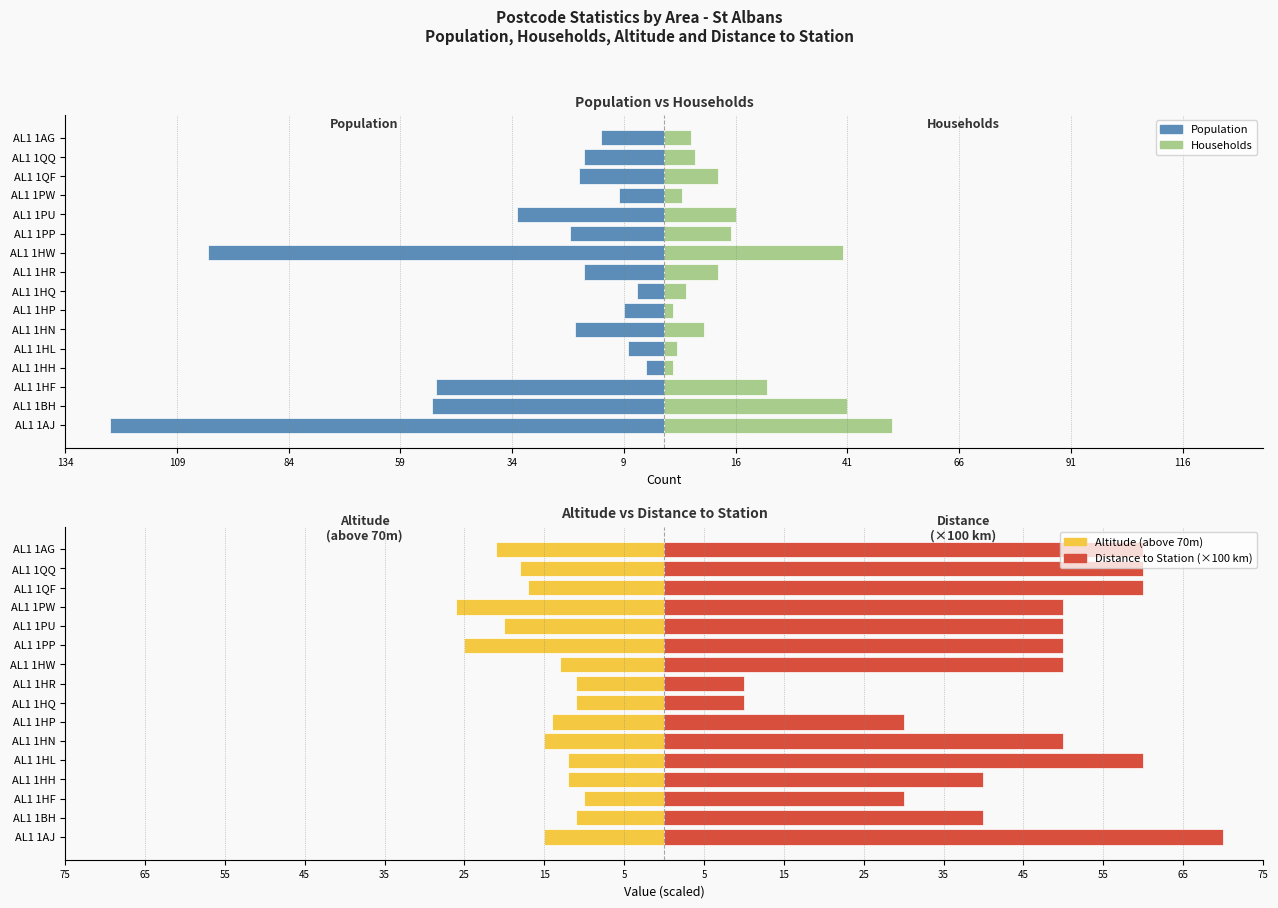

The Altitude (above 70m) series shows -25 at AL1 1QF. True or false?

False